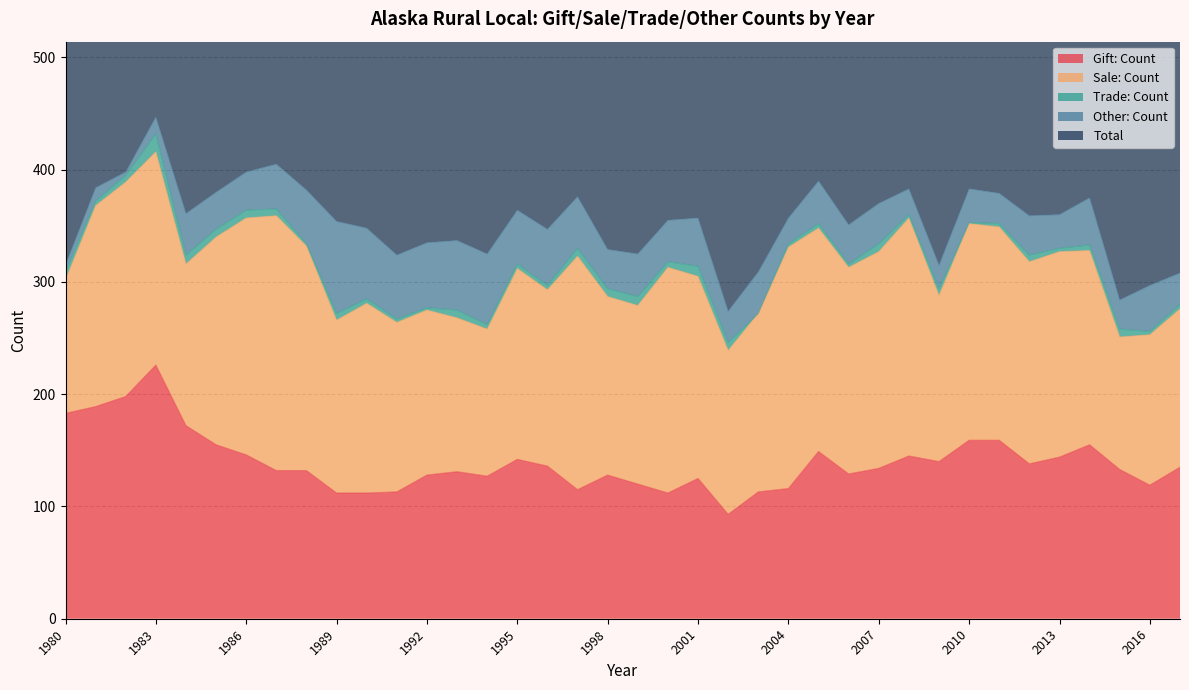

Reading right to left, extract all data points from this chart.

Gift: Count: 135	119	133	155	144	138	159	159	140	145	134	129	149	116	113	93	125	112	120	128	115	136	142	127	131	128	113	112	112	132	132	146	155	172	226	198	189	183
Sale: Count: 141	134	118	173	183	180	190	193	148	212	193	184	199	215	159	146	180	201	159	159	208	157	170	131	137	147	151	169	154	200	227	211	185	144	190	191	179	119
Trade: Count: 4	3	7	5	3	6	3	1	6	3	7	3	4	3	0	7	9	5	8	7	7	4	4	4	7	2	3	4	6	2	6	7	7	8	16	6	4	7
Other: Count: 28	41	26	42	30	35	27	30	21	23	36	35	38	23	37	28	43	37	38	35	46	50	48	63	62	58	57	63	82	48	40	34	33	37	15	3	12	6
Total: 308	297	284	375	360	359	379	383	315	383	370	351	390	357	309	274	357	355	325	329	376	347	364	325	337	335	324	348	354	382	405	398	380	361	447	398	384	315